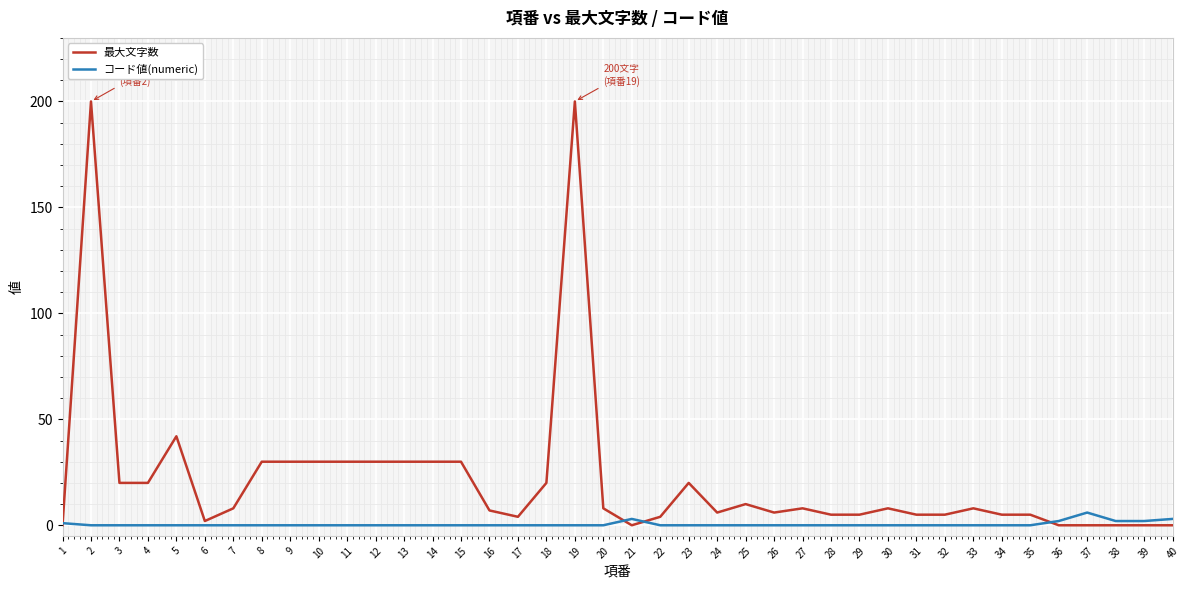

Which series has the largest range (max minus min)?

最大文字数